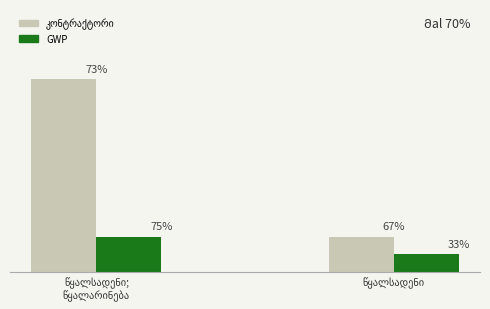

What is the label of the 1st bar from the right?

წყალსადენი